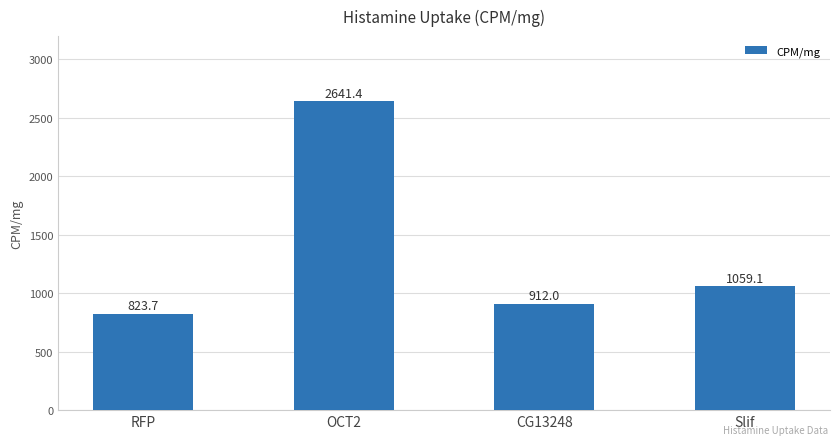

How many data points are less than 1059?

2